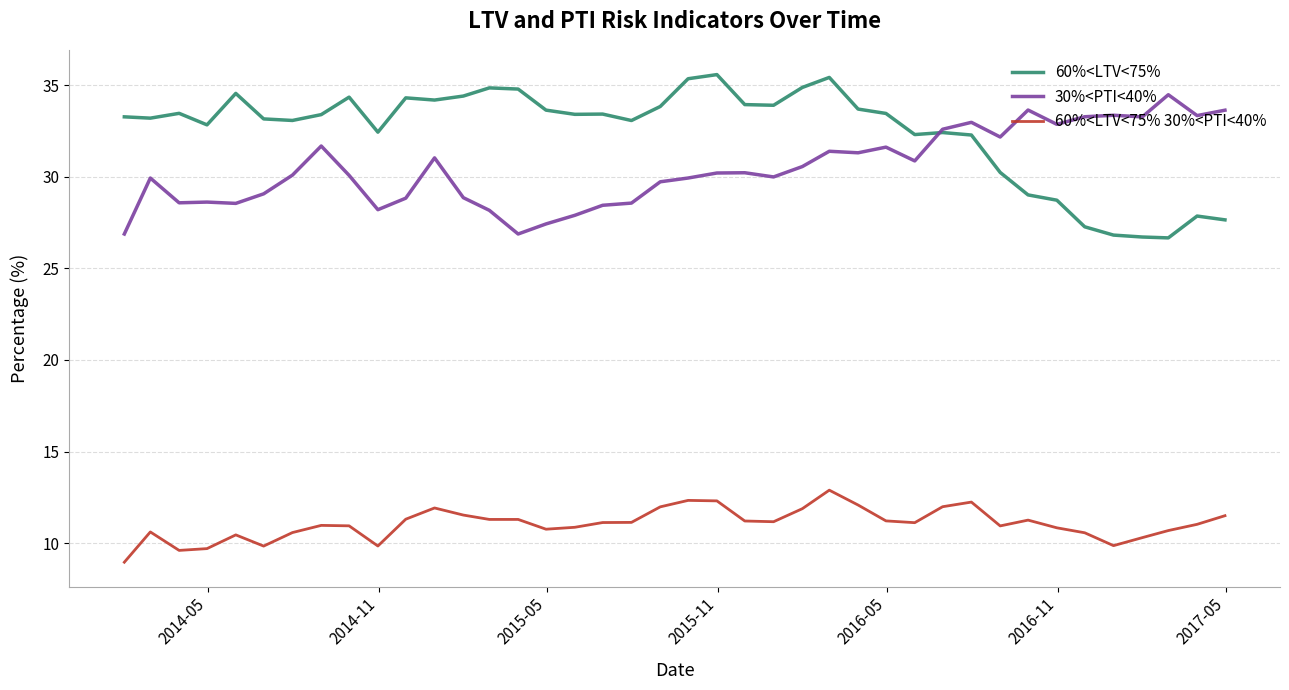

Which series has the largest total across all categories?

60%<LTV<75%